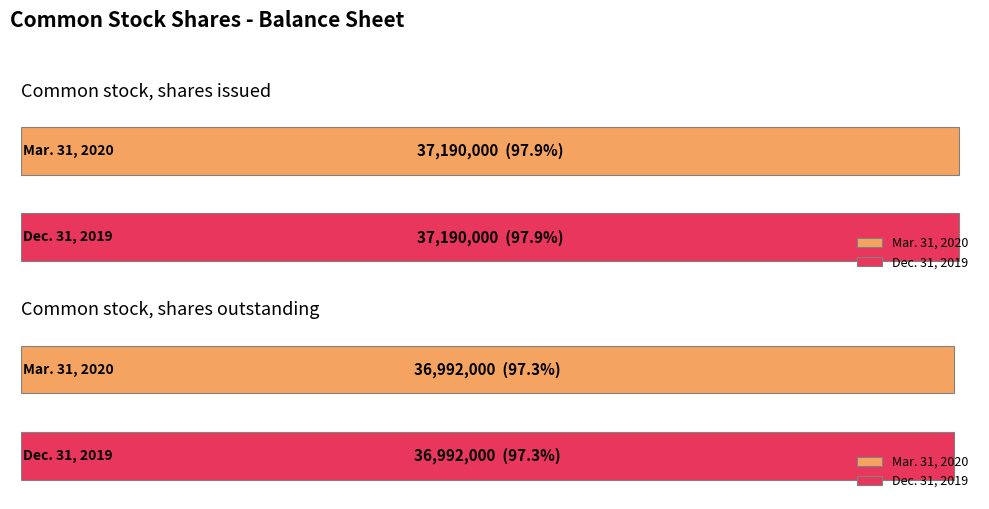

List the labels in order of Mar. 31, 2020 value, largest first.

Common stock, shares issued, Common stock, shares outstanding